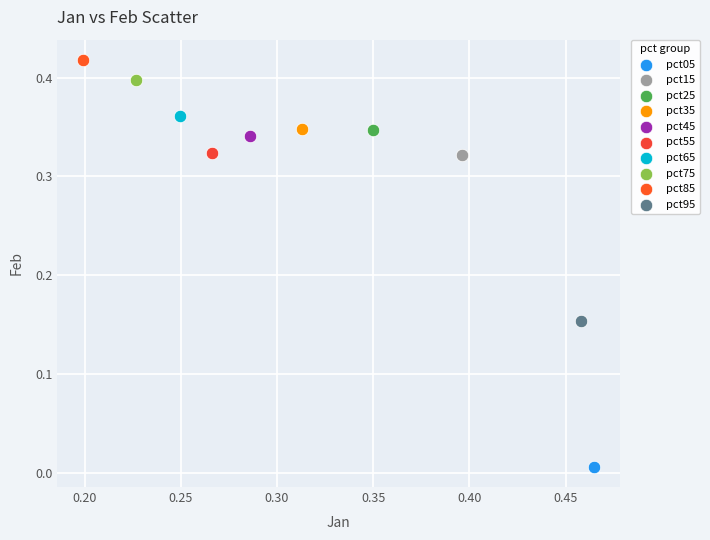

What are all the series names shown in the legend?

pct05, pct15, pct25, pct35, pct45, pct55, pct65, pct75, pct85, pct95